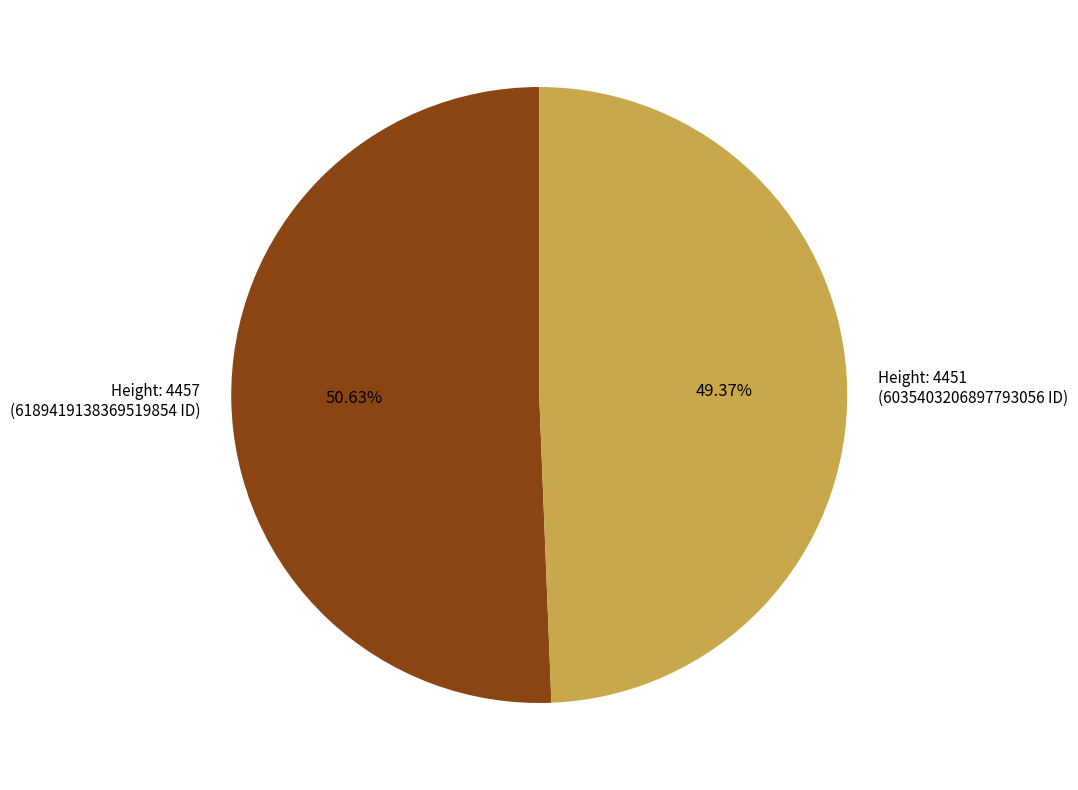

Which has a higher value, Height: 4451 (6035403206897793056 ID) or Height: 4457 (6189419138369519854 ID)?

Height: 4457 (6189419138369519854 ID)